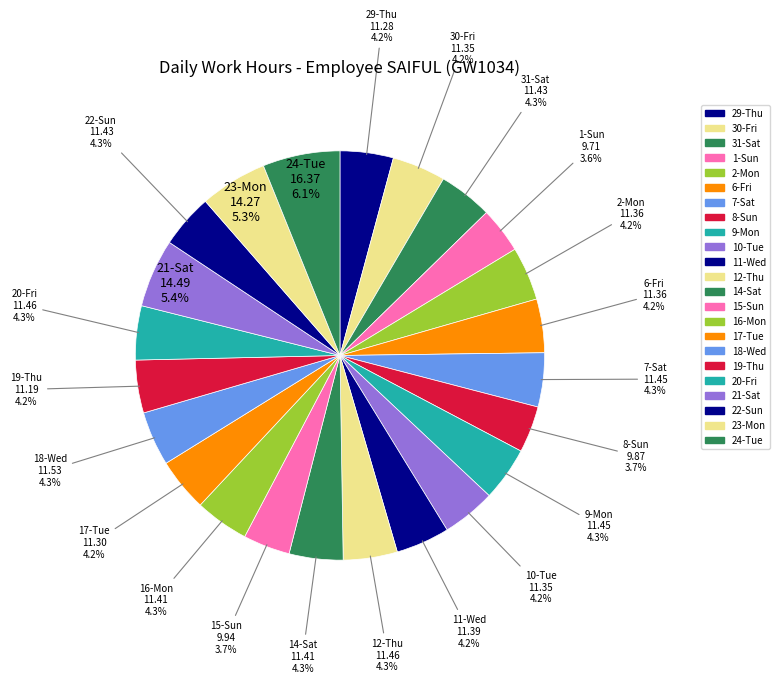

What percentage is the 19-Thu slice, to the nearest percent?

4%